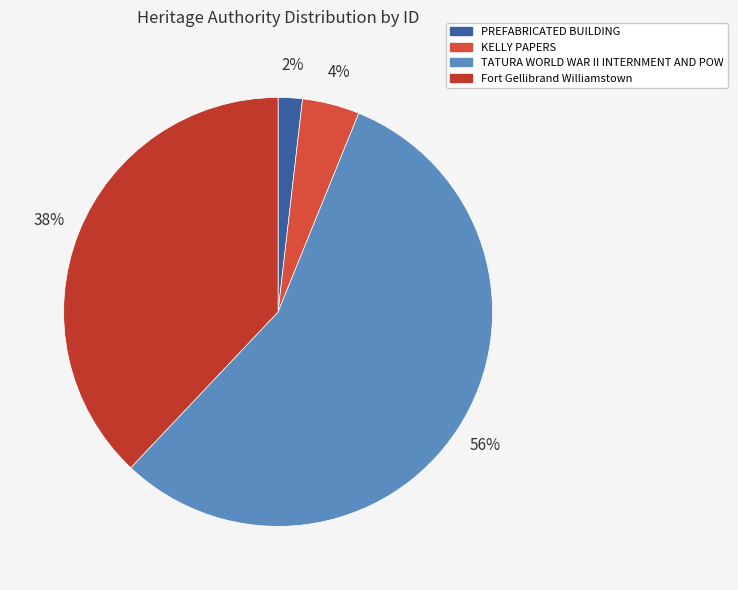

True or false: TATURA WORLD WAR II INTERNMENT AND POW accounts for 56% of the total.

True